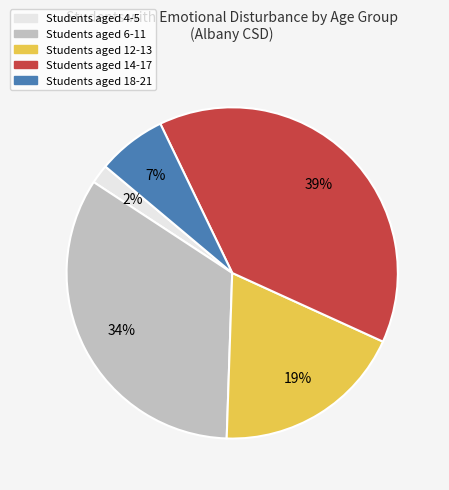

To the nearest percent, what is the difference between the largest and smallest slice percentages?

37%